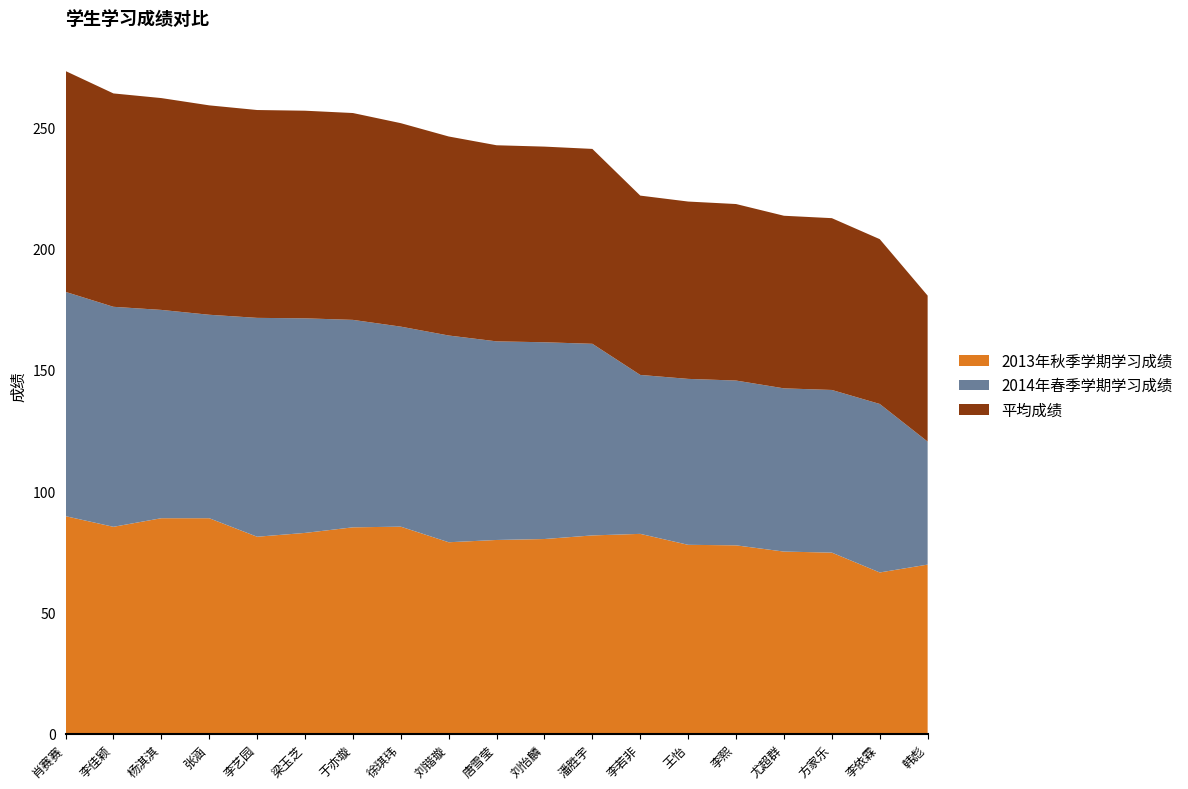

Reading left to right, extract all data points from this chart.

2013年秋季学期学习成绩: 肖赛赛=89.6	李佳颖=85.2	杨淇淇=88.8	张涵=88.8	李艺园=81.2	梁玉芝=82.7	于亦璇=85.0	徐琪玮=85.3	刘锴璇=78.9	唐雪莹=79.8	刘怡麟=80.2	潘胜宇=81.7	李若非=82.3	王怡=77.8	李熙=77.6	尤超群=75.0	方家乐=74.6	李依霖=66.4	韩彪=69.7
2014年春季学期学习成绩: 肖赛赛=92.5	李佳颖=90.7	杨淇淇=85.9	张涵=83.9	李艺园=90.2	梁玉芝=88.5	于亦璇=85.5	徐琪玮=82.5	刘锴璇=85.2	唐雪莹=81.9	刘怡麟=81.1	潘胜宇=79.0	李若非=65.5	王怡=68.4	李熙=67.9	尤超群=67.3	方家乐=67.1	李依霖=69.5	韩彪=50.7
平均成绩: 肖赛赛=91.1	李佳颖=88.0	杨淇淇=87.3	张涵=86.3	李艺园=85.7	梁玉芝=85.6	于亦璇=85.3	徐琪玮=83.9	刘锴璇=82.1	唐雪莹=80.9	刘怡麟=80.7	潘胜宇=80.3	李若非=73.9	王怡=73.1	李熙=72.8	尤超群=71.2	方家乐=70.8	李依霖=67.9	韩彪=60.2